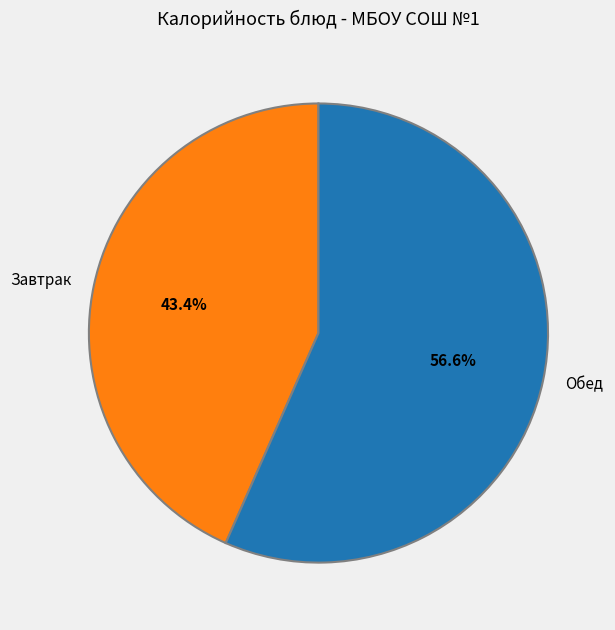

Is there a majority slice in this chart?

Yes